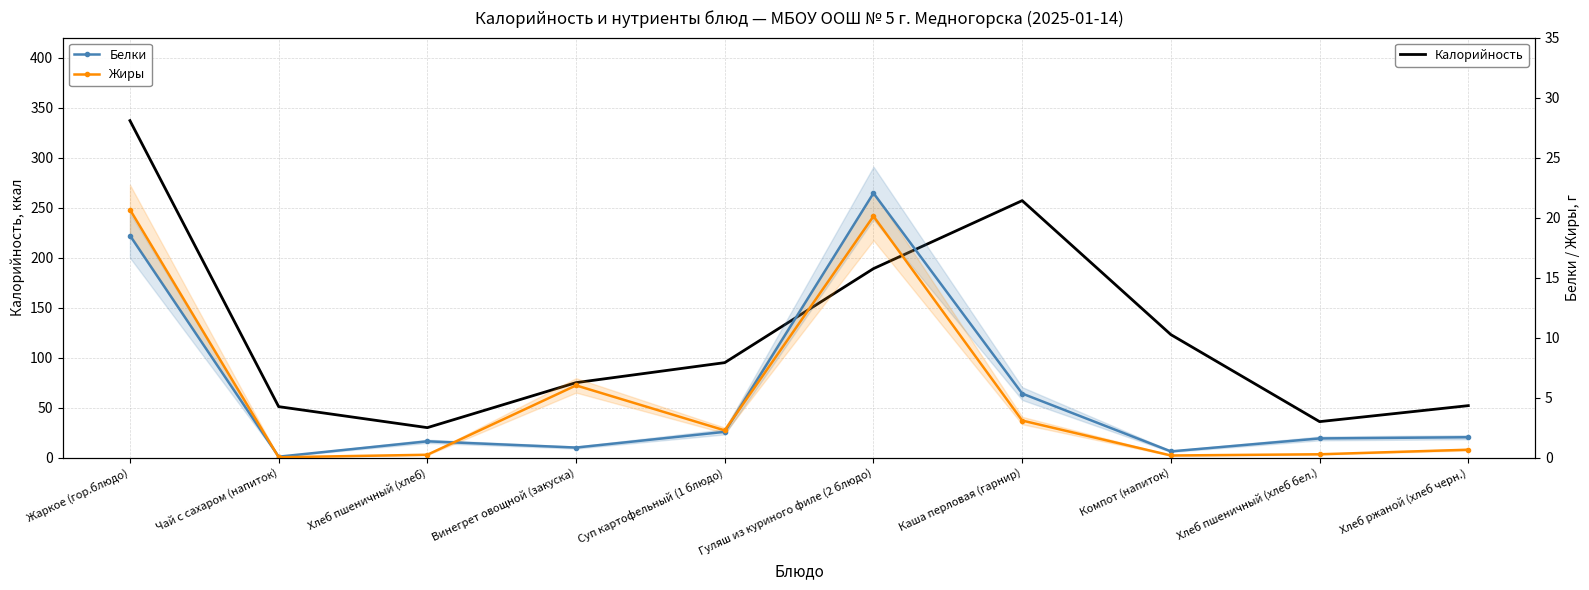

What is the label of the 4th point from the right?

Каша перловая (гарнир)